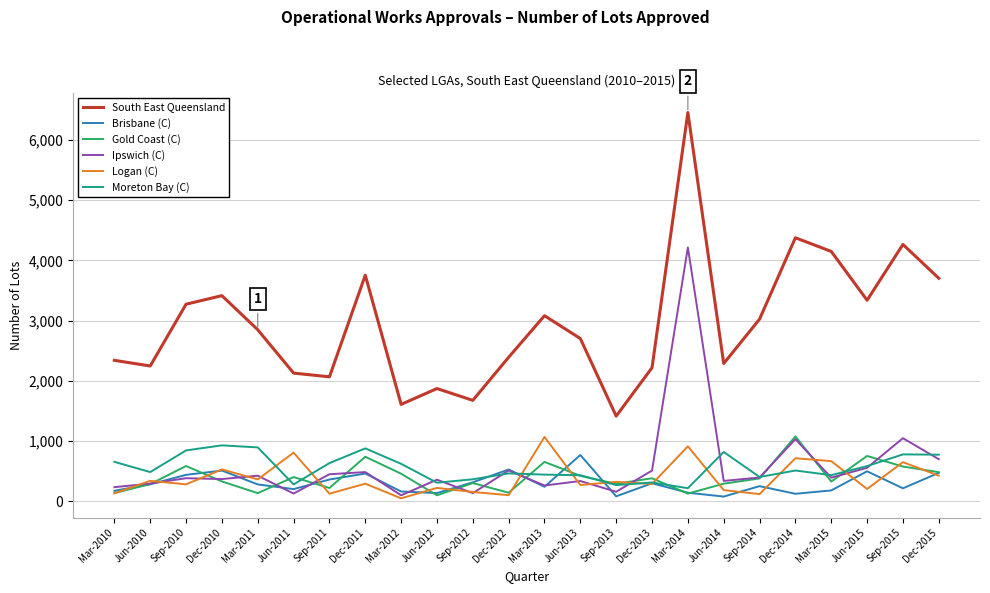

At how many categories does at least one series exceed 3508?

6